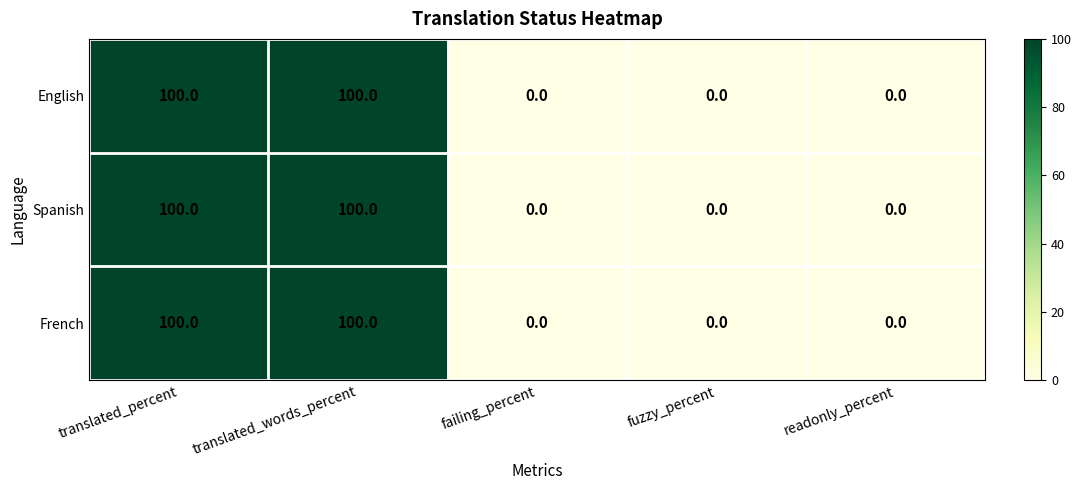

Reading right to left, extract all data points from this chart.

English: readonly_percent=0	fuzzy_percent=0	failing_percent=0	translated_words_percent=100	translated_percent=100
Spanish: readonly_percent=0	fuzzy_percent=0	failing_percent=0	translated_words_percent=100	translated_percent=100
French: readonly_percent=0	fuzzy_percent=0	failing_percent=0	translated_words_percent=100	translated_percent=100